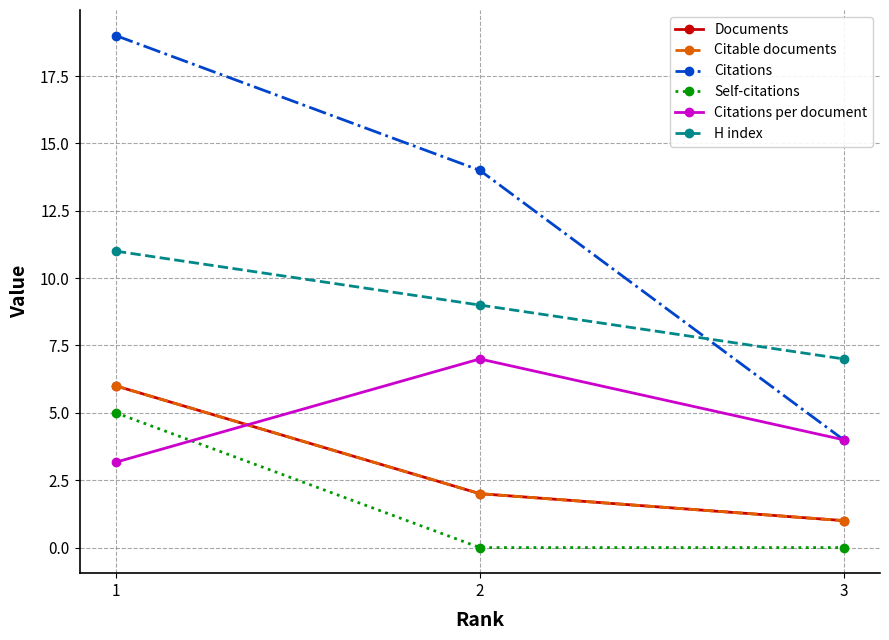

Read the Documents value at 1.

6.0